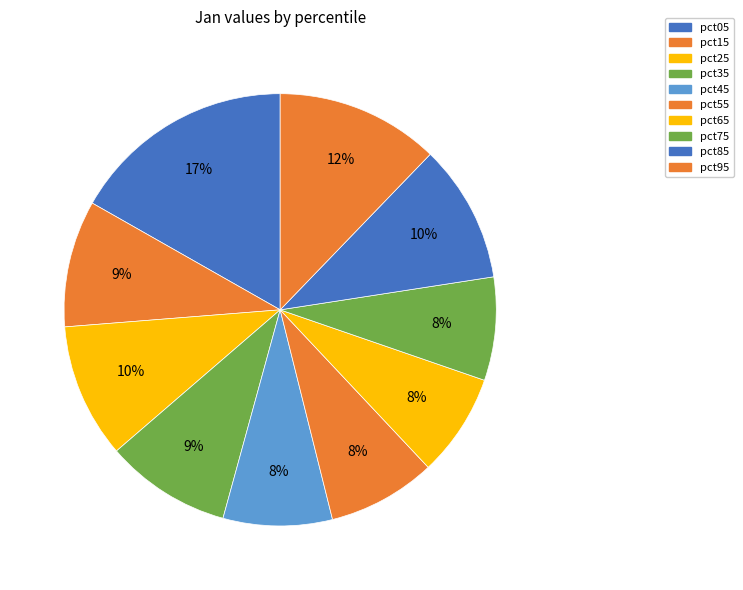

What percentage is NOT represented by pct95?

87.8%